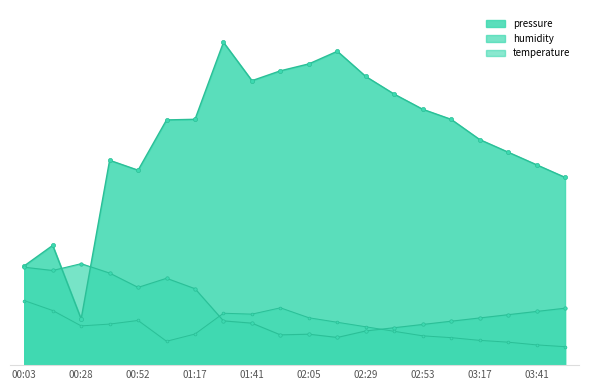

True or false: temperature and pressure cross at least once.

False